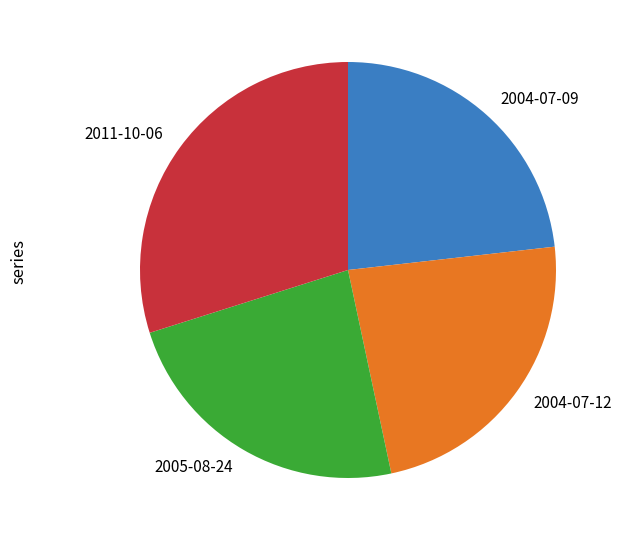

True or false: 2005-08-24 accounts for 23% of the total.

True